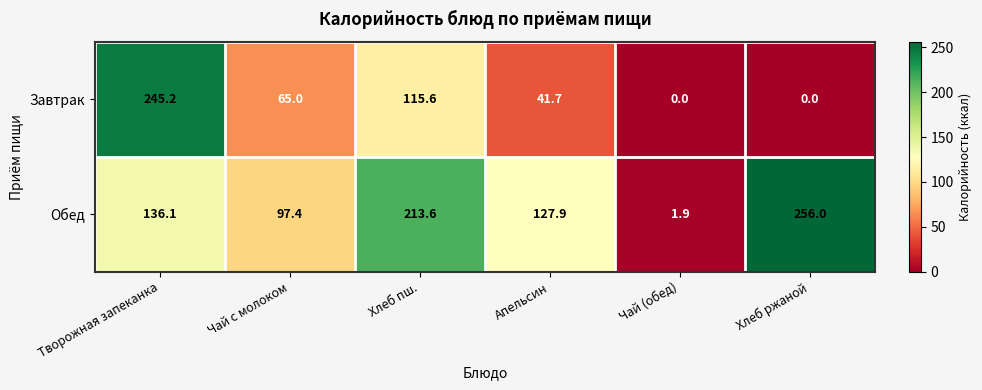

Reading left to right, what are all the values shown in this chart?

Завтрак: Творожная запеканка=245.2	Чай с молоком=65.0	Хлеб пш.=115.6	Апельсин=41.7	Чай (обед)=0.0	Хлеб ржаной=0.0
Обед: Творожная запеканка=136.1	Чай с молоком=97.4	Хлеб пш.=213.6	Апельсин=127.9	Чай (обед)=1.9	Хлеб ржаной=256.0